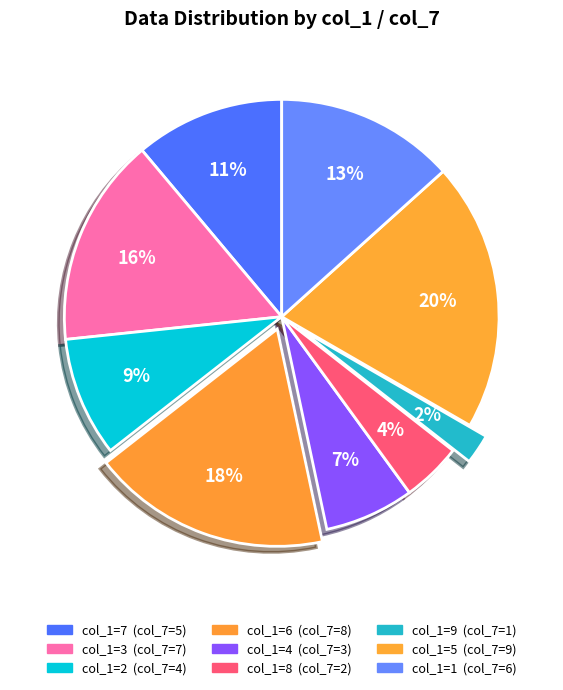

How many slices are in this pie chart?

9